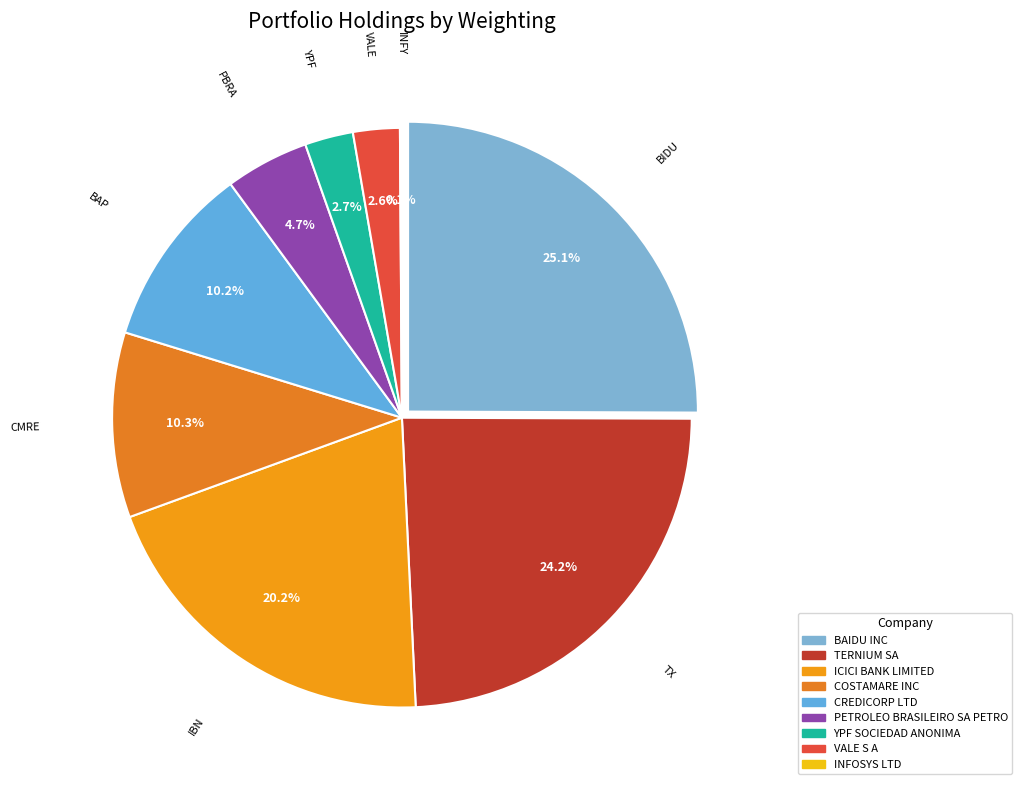

To the nearest percent, what is the combined percentage of COSTAMARE INC and INFOSYS LTD?

10%